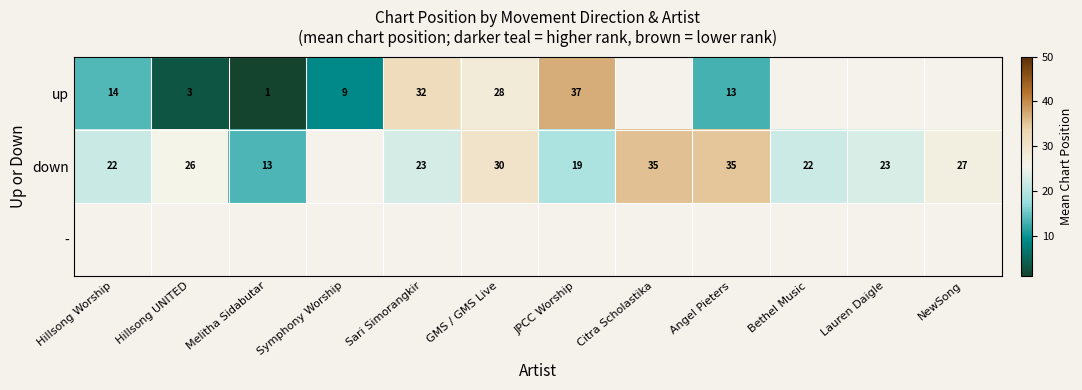

What is the maximum value shown in the chart?

37.0